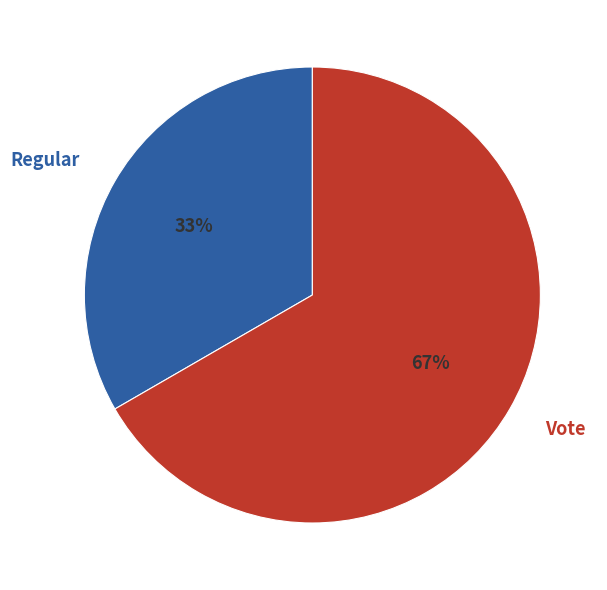

Combined, do Vote and Regular account for over 50%?

Yes